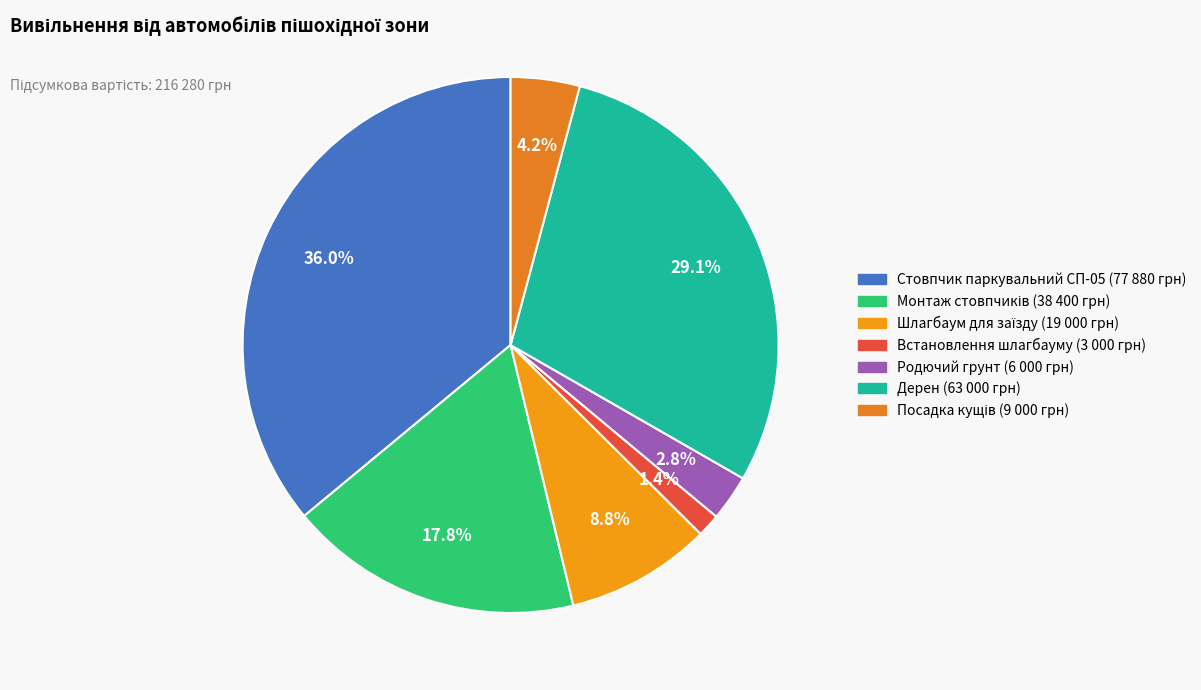

What is the largest slice in the pie chart?

Стовпчик паркувальний СП-05